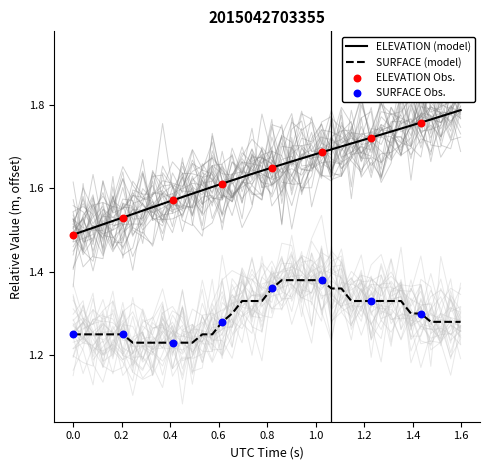

Which series has the largest Y range (max minus min)?

ELEVATION